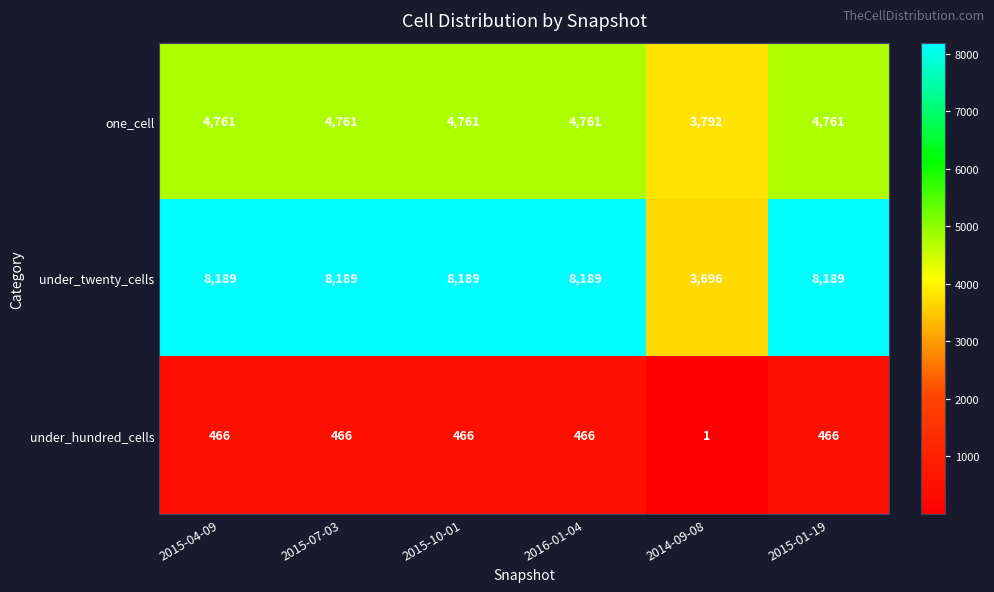

Is it true that under_hundred_cells equals 668 at 2015-07-03?

False